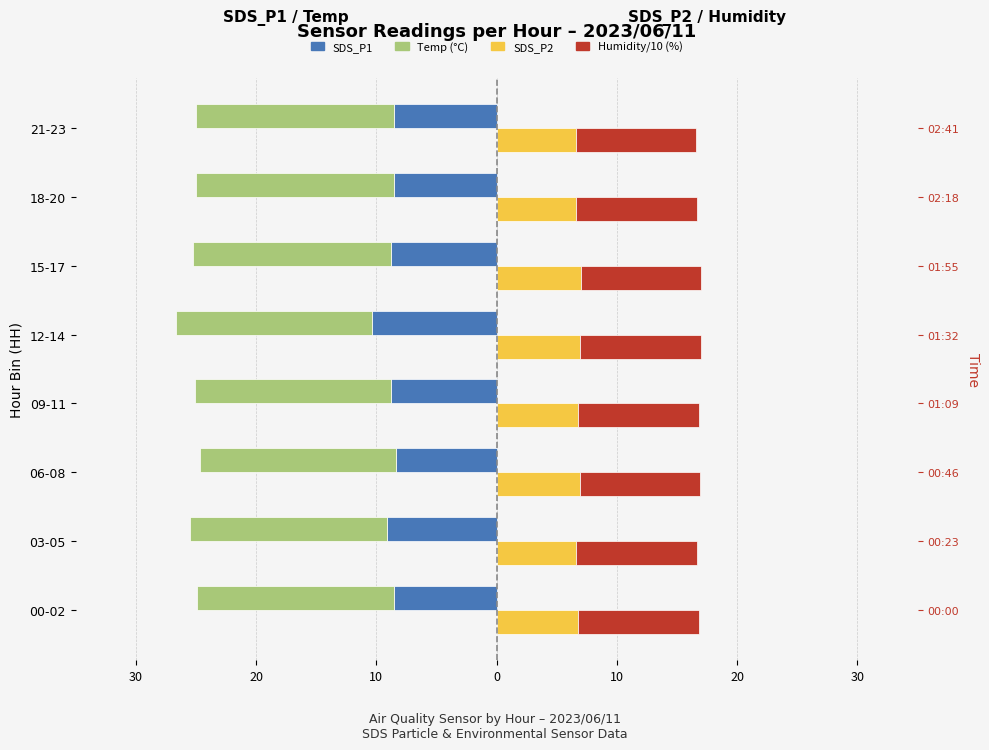

What are all the series names shown in the legend?

SDS_P1, Temp, SDS_P2, Humidity/10